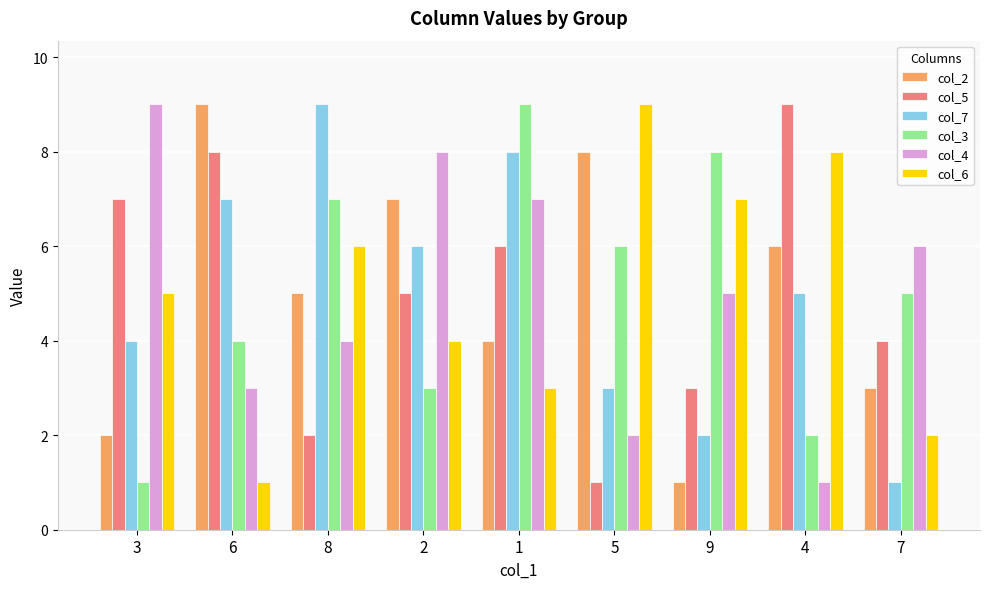

At which category is the sum across all series the highest?

1